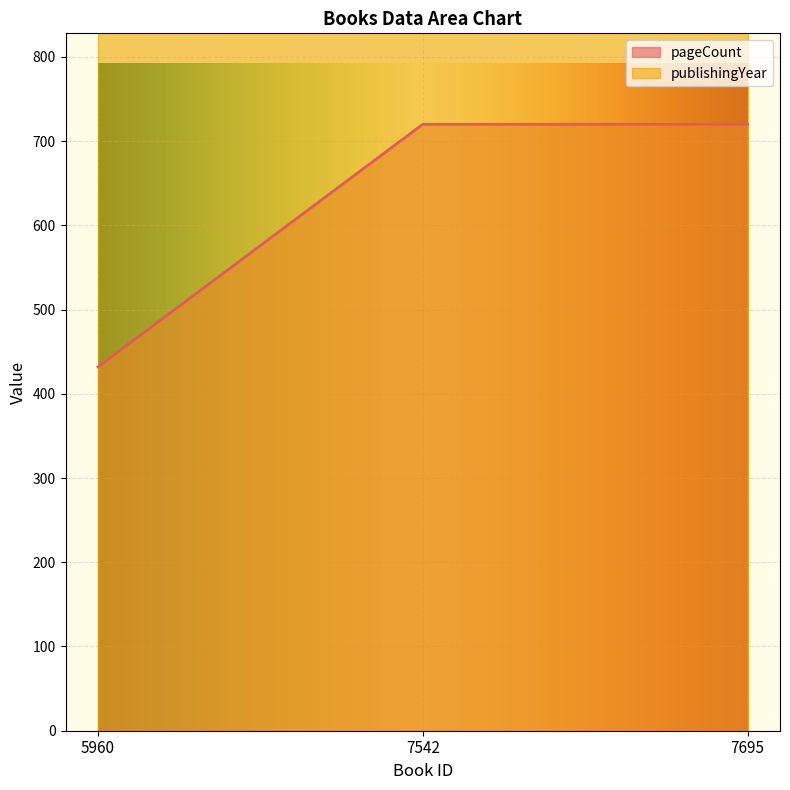

What is the difference between the maximum and minimum values?

288